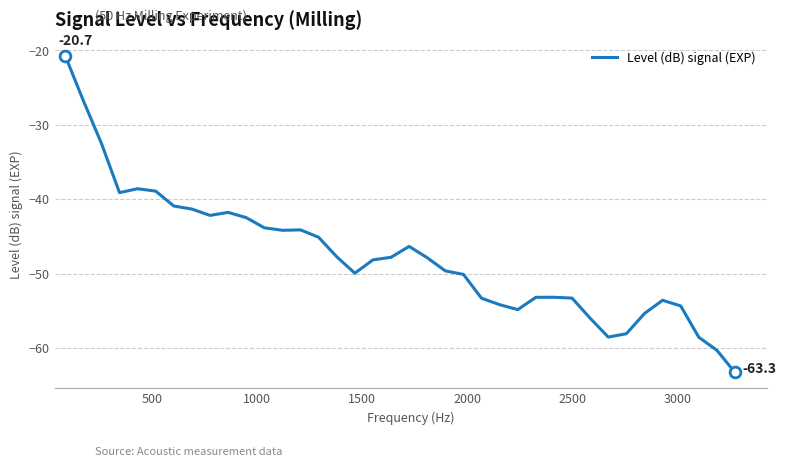

What is the greatest value displayed?

-20.7